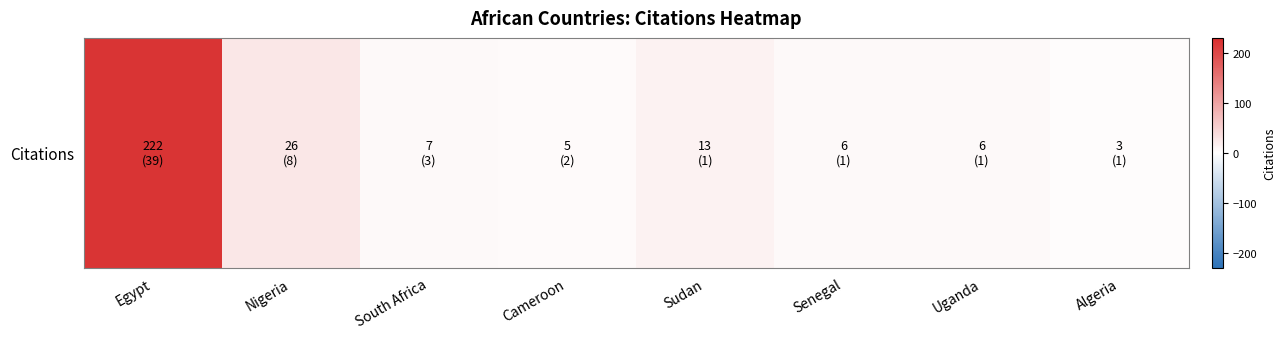

Count the number of categories in the chart.

8